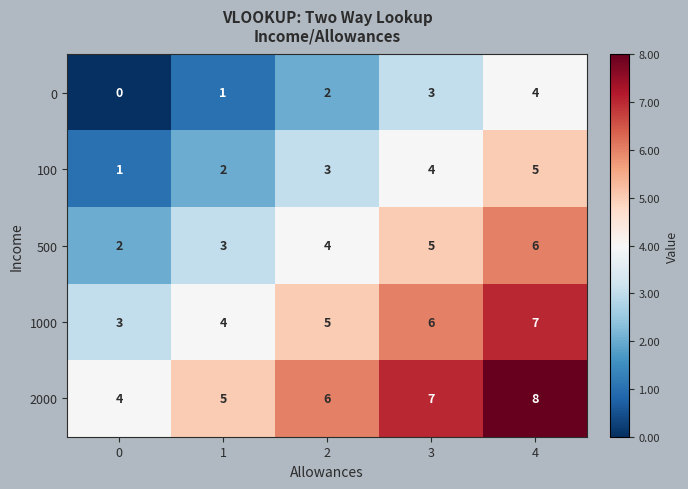

At which category is the sum across all series the highest?

4